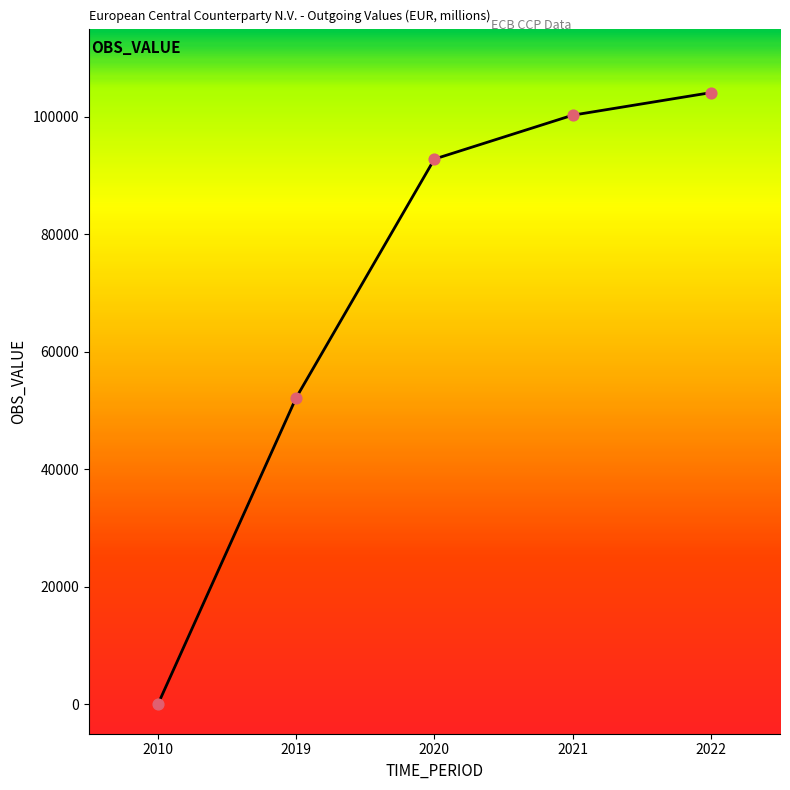

What is the change in value from 2010 to 2021?

+100265